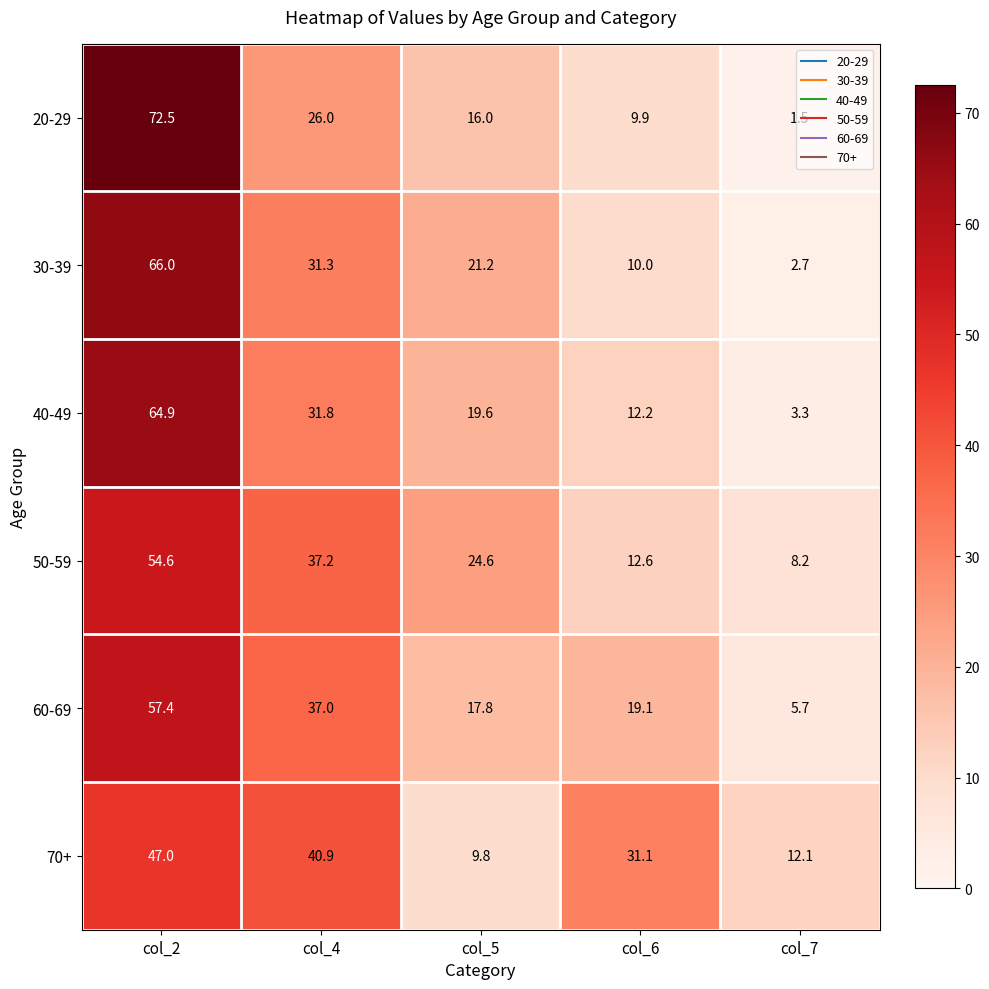

What is the lowest value of the 30-39 series?

2.7